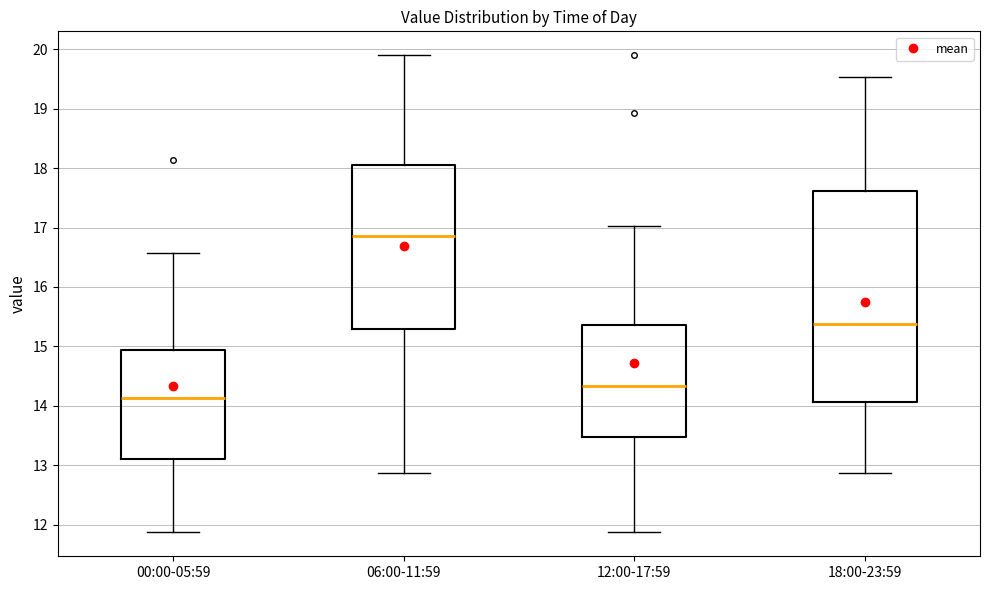

Comparing the boxes themselves (not the whiskers), which one is the tallest?

18:00-23:59